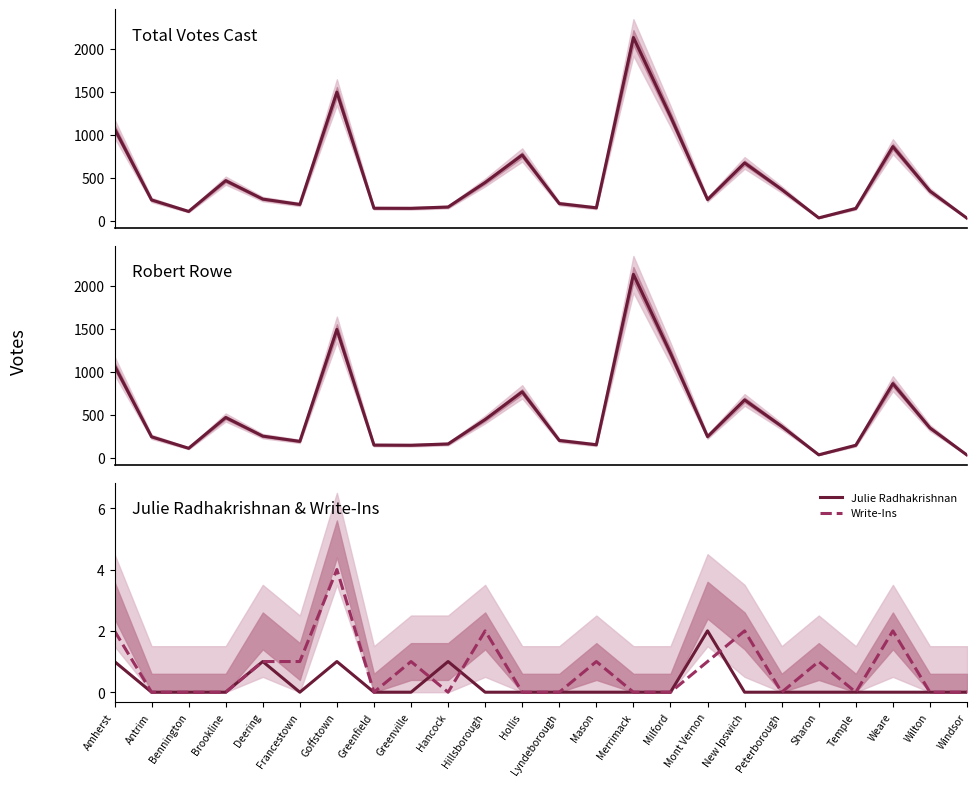

Which category has the highest value across all series?

Merrimack